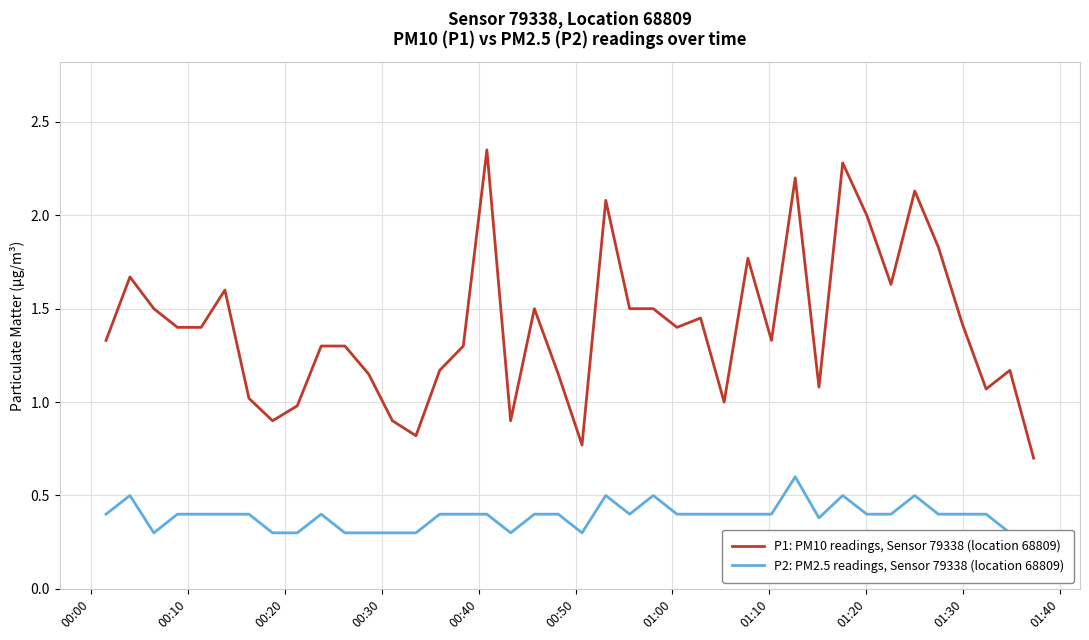

What is the minimum value for P1: PM10 readings, Sensor 79338 (location 68809)?

0.7